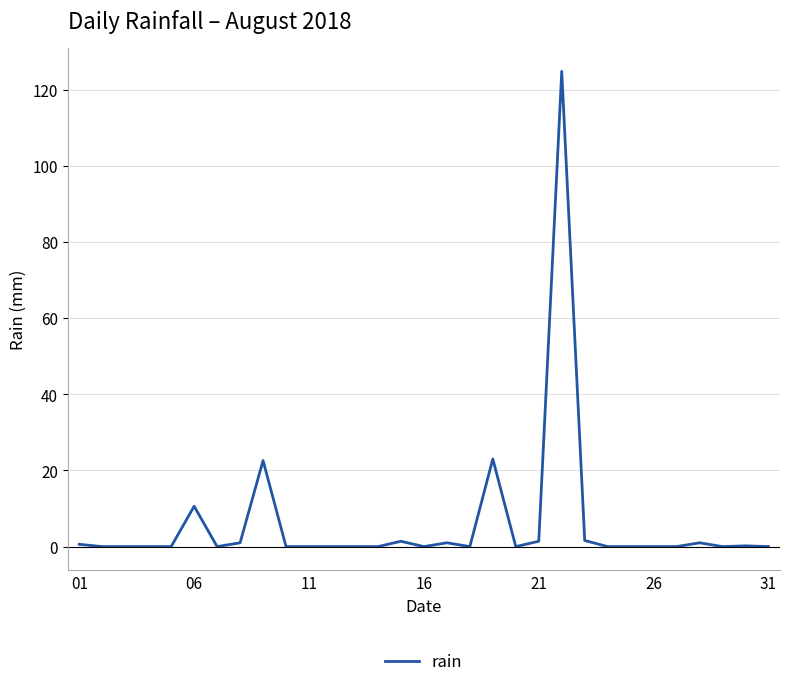

What is the greatest value displayed?

124.8